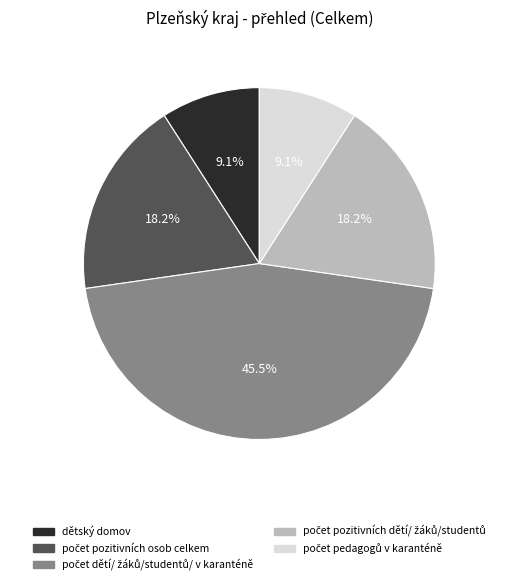

What portion of the pie excludes dětský domov?

90.9%